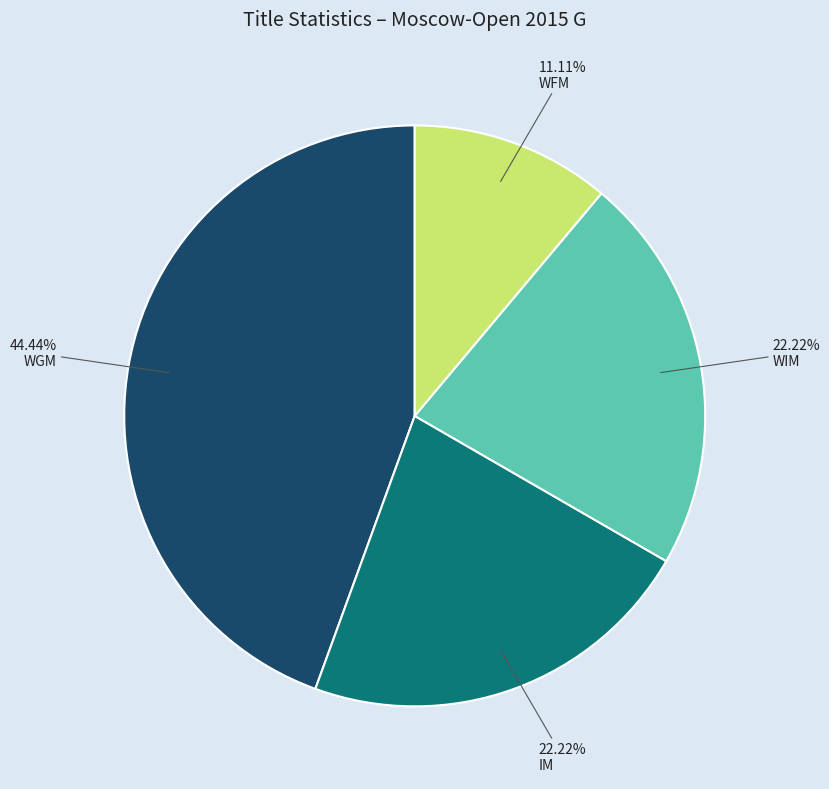

Is there a majority slice in this chart?

No